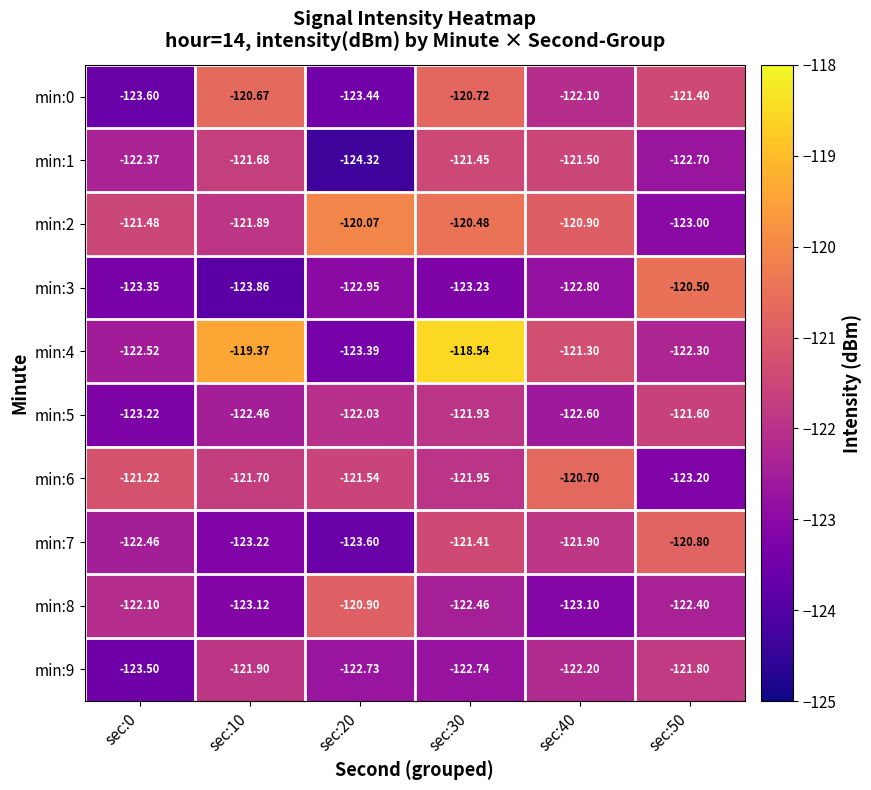

Is the value of min:4 at sec:20 greater than the value of min:2 at sec:40?

No